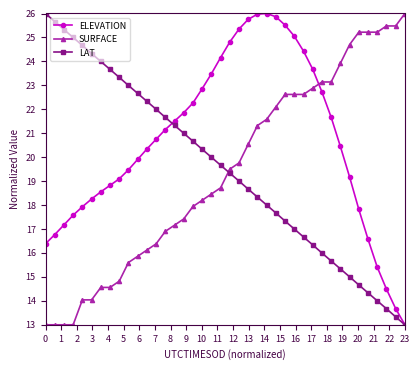

True or false: LAT has more than 0 points higher than both neighbors.

False